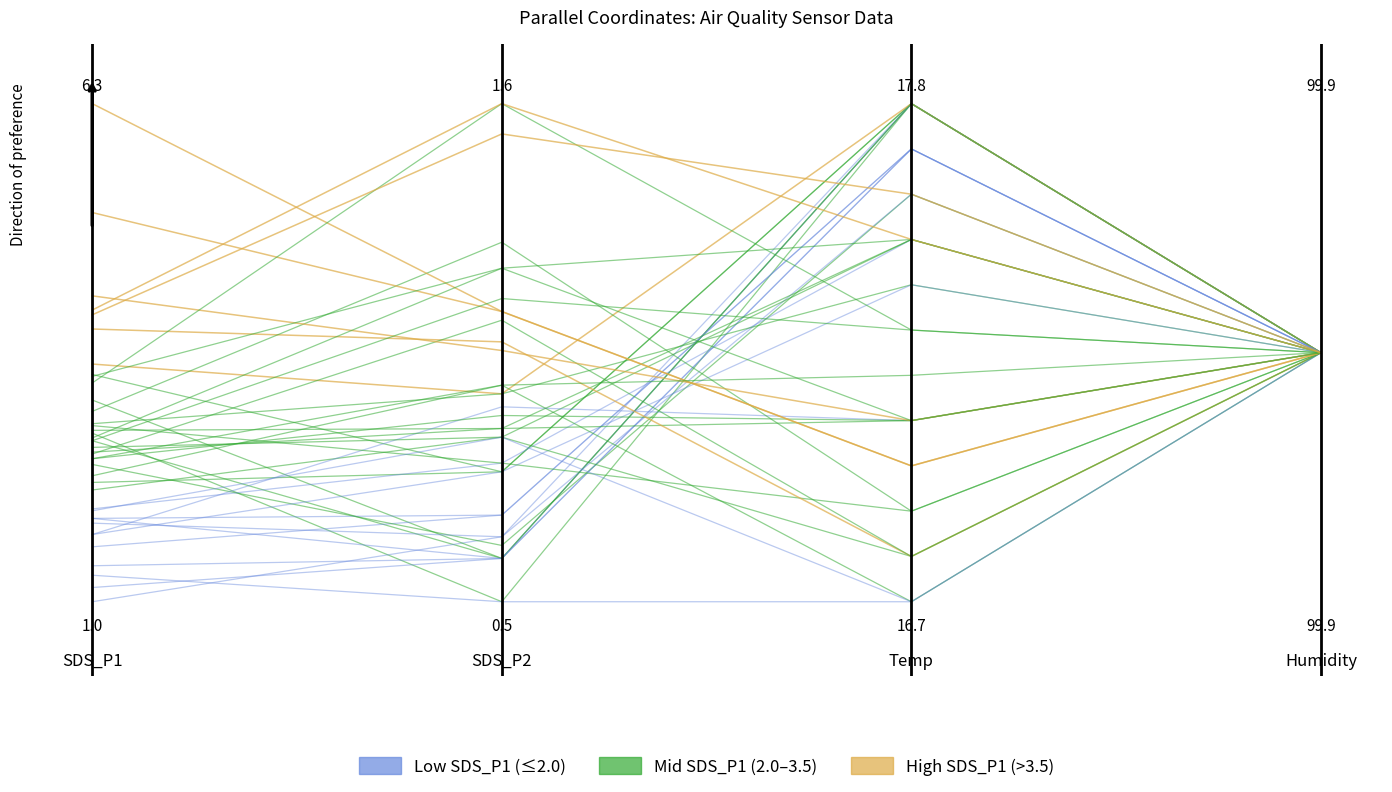

Which series has the widest spread of values?

Low SDS_P1